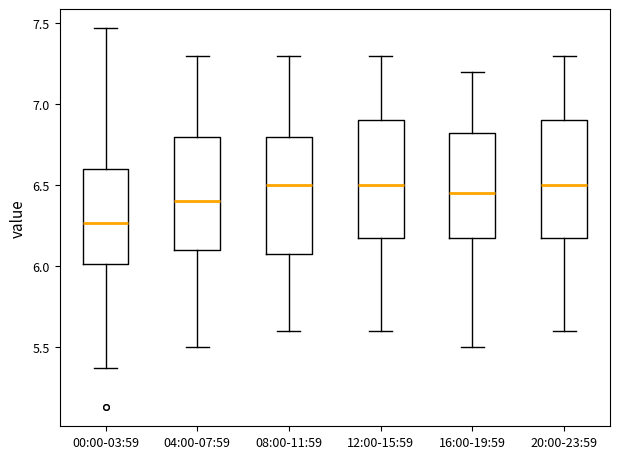

Where does the upper whisker of the box for 08:00-11:59 end on the y-axis? The values are not printed on the chart, so give them approximately, as read against the axis.

7.30